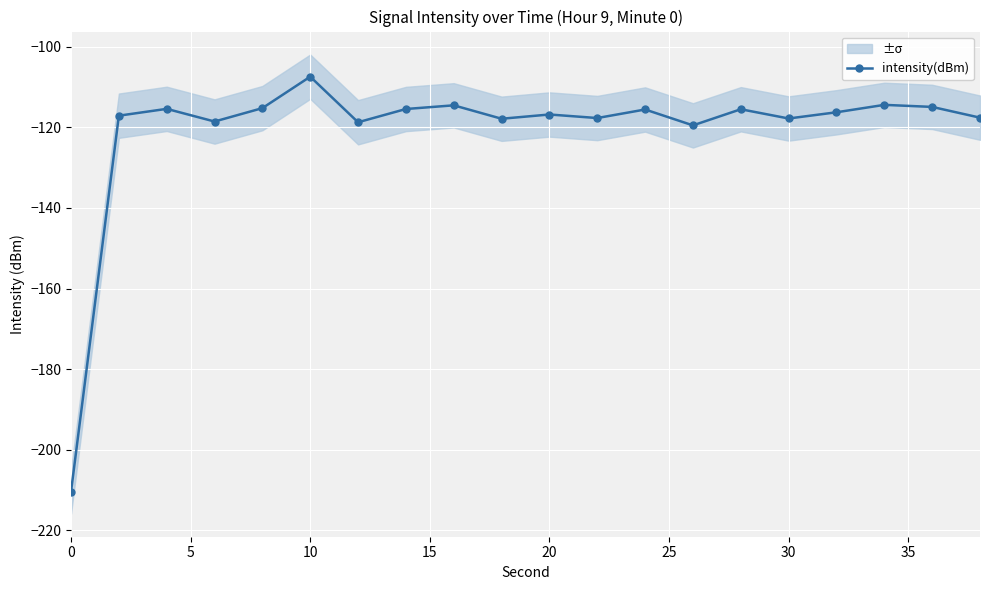

What is the difference between the maximum and second lowest values?

12.1